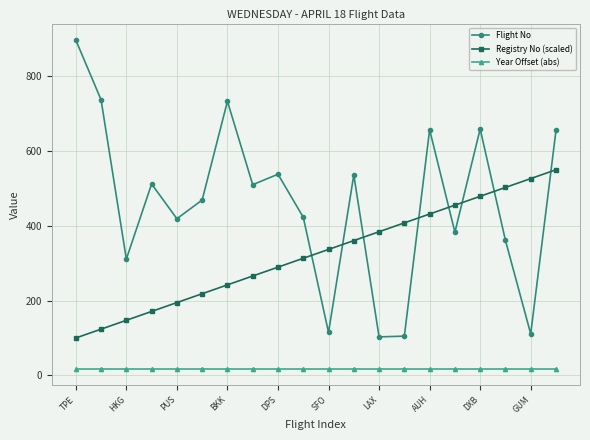

Does the chart display data point markers on the line(s)?

Yes